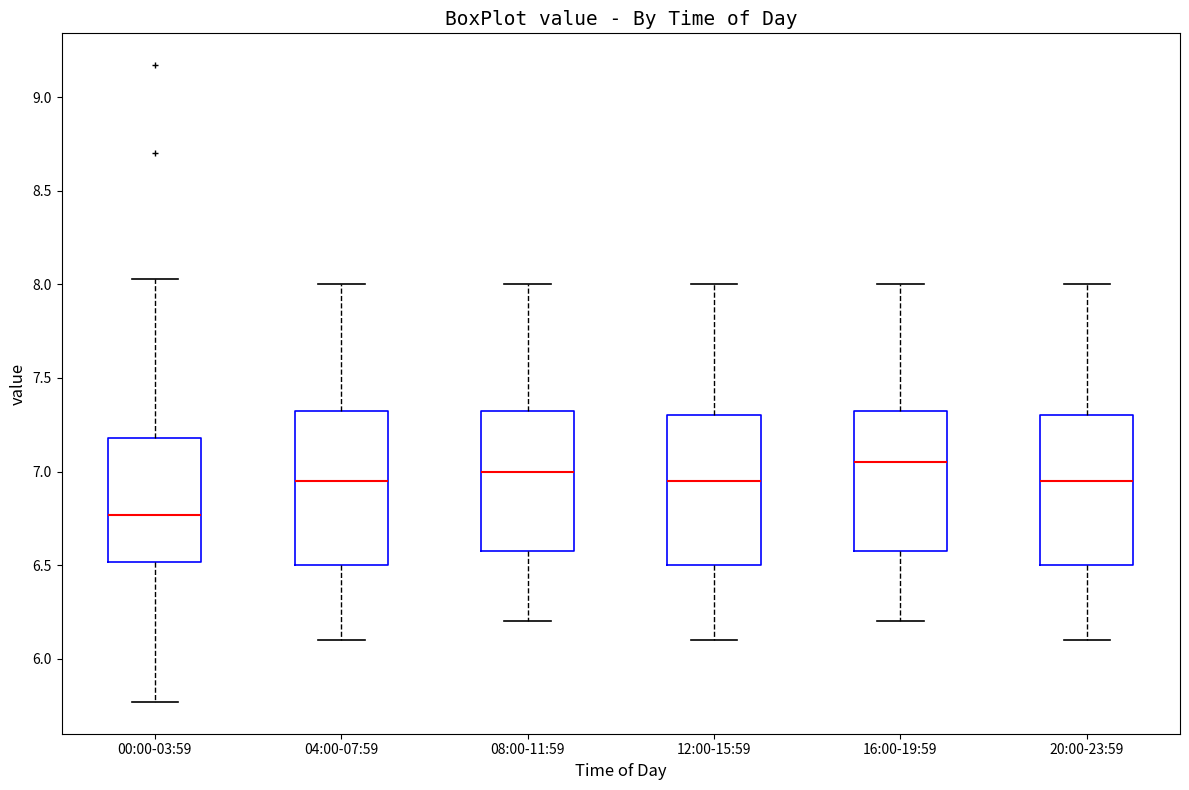

Reading left to right, read every box against the y-axis: the position of its median line, the range the box covers, and the ends of its whiskers. The values are not printed on the chart, so give them approximately, as read against the axis.

00:00-03:59: median 6.75, box 6.50 to 7.20, whiskers 5.75 to 8.05
04:00-07:59: median 6.95, box 6.50 to 7.35, whiskers 6.10 to 8.00
08:00-11:59: median 7.00, box 6.60 to 7.35, whiskers 6.20 to 8.00
12:00-15:59: median 6.95, box 6.50 to 7.30, whiskers 6.10 to 8.00
16:00-19:59: median 7.05, box 6.60 to 7.35, whiskers 6.20 to 8.00
20:00-23:59: median 6.95, box 6.50 to 7.30, whiskers 6.10 to 8.00